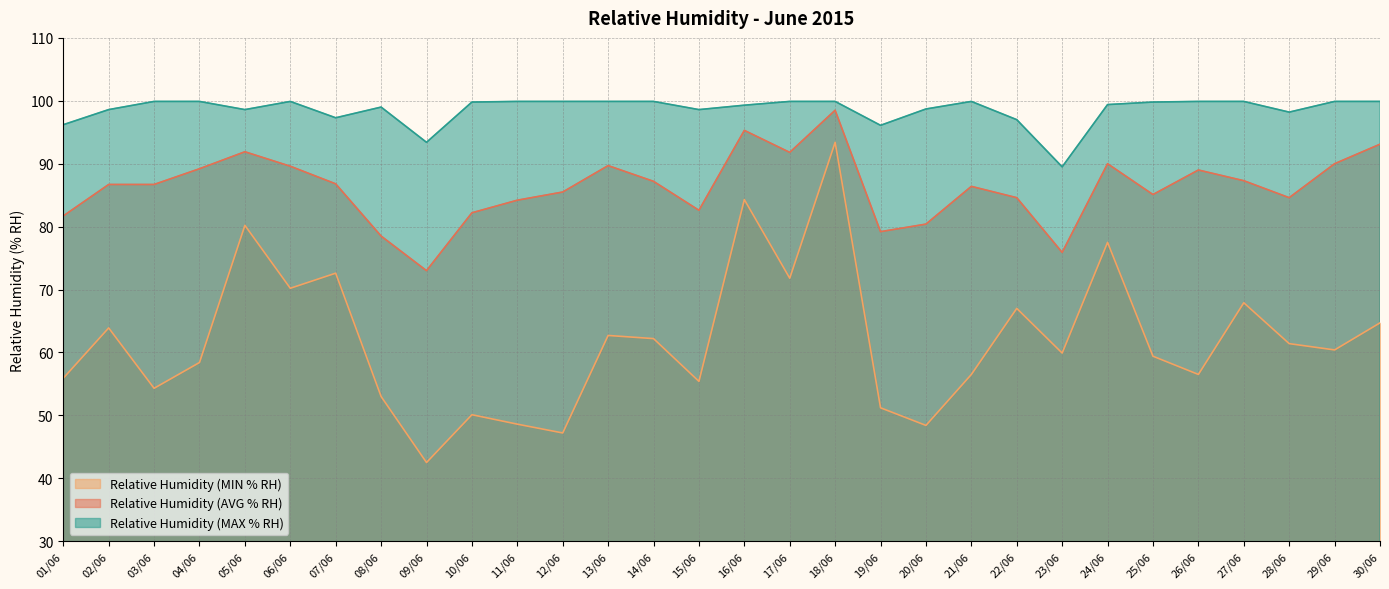

In Relative Humidity (AVG % RH), how many points are higher than both neighbors (excluding endpoints)?

7